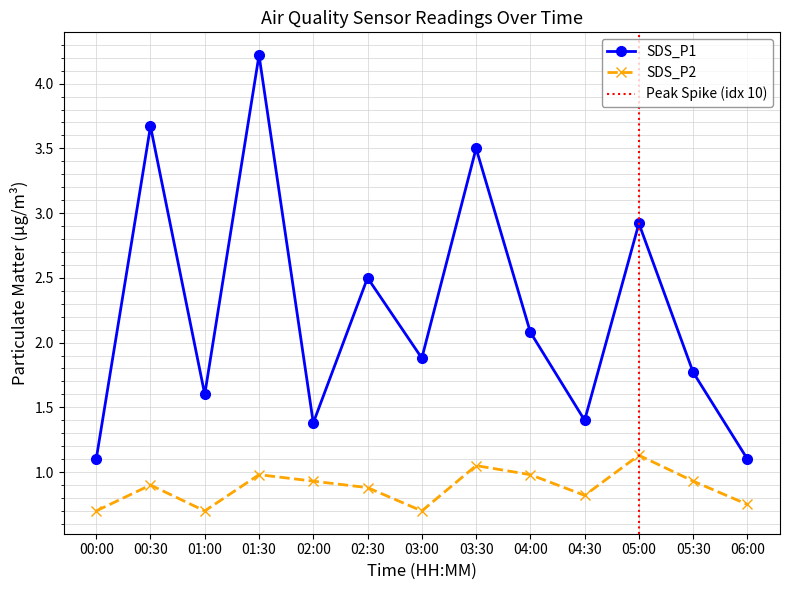

What is the sum of the SDS_P1 values at 06:00 and 00:00?

2.2